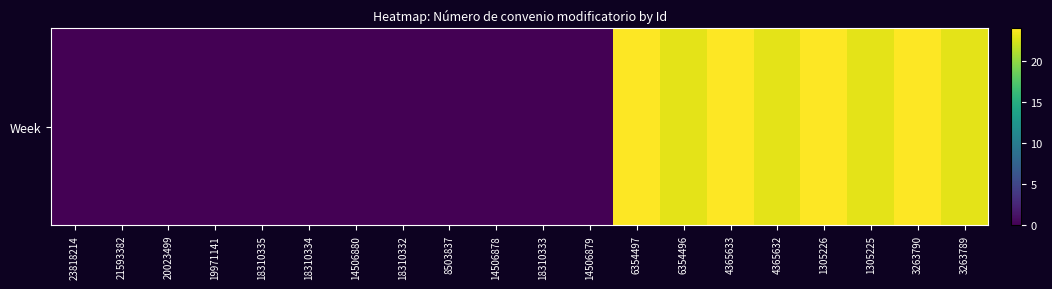

What is the difference between the second highest and minimum values?

24